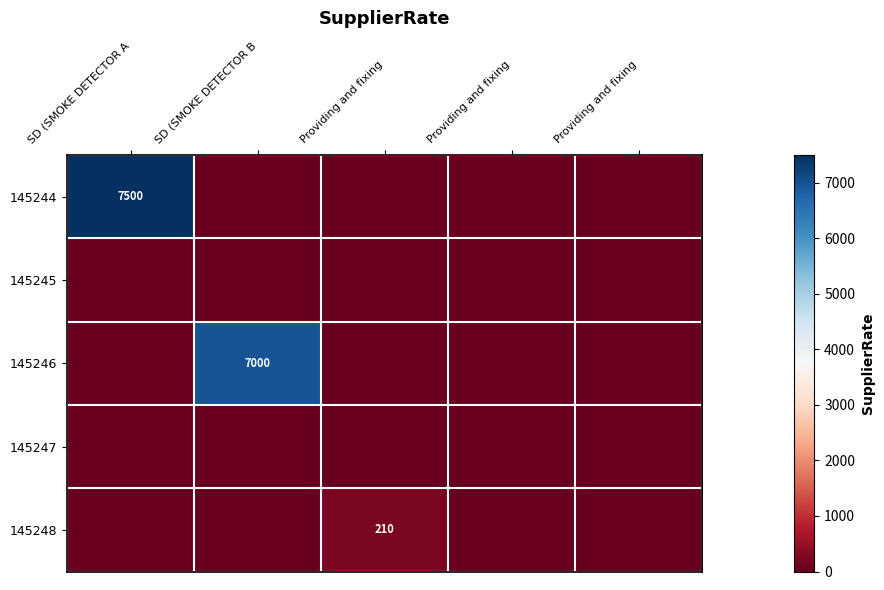

Which has a higher value, SD (SMOKE DETECTOR A or Providing and fixing?

SD (SMOKE DETECTOR A